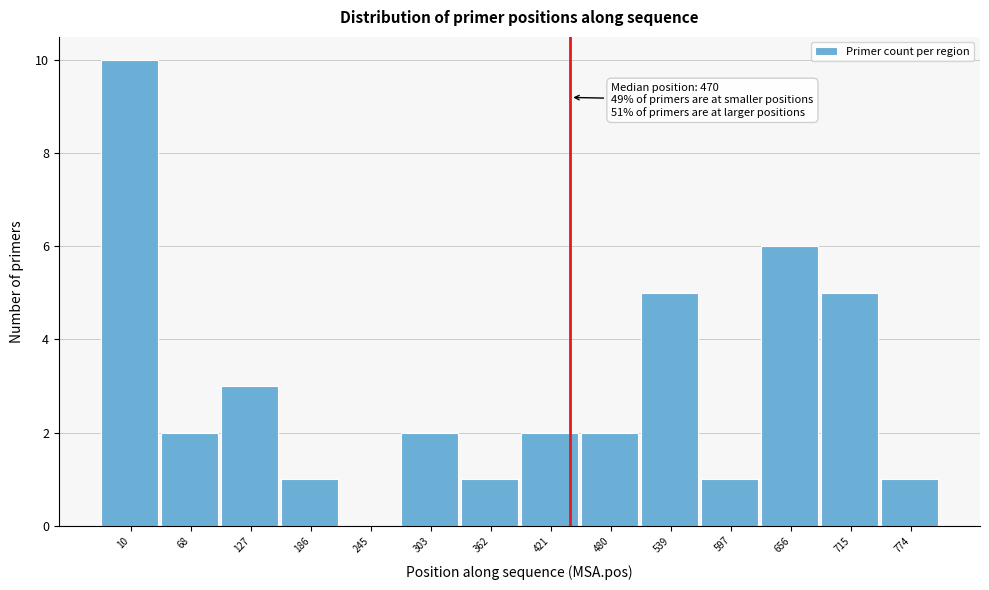

Reading right to left, list all the values displayed in this chart.

774=1	715=5	656=6	597=1	539=5	480=2	421=2	362=1	303=2	245=0	186=1	127=3	68=2	10=10